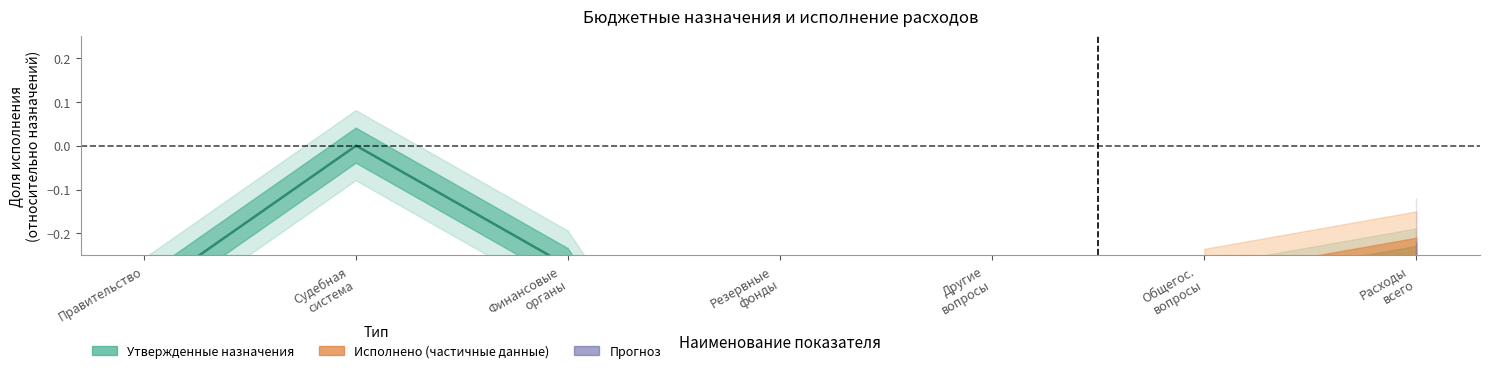

The value at Общегос.
вопросы is -0.4. True or false?

True